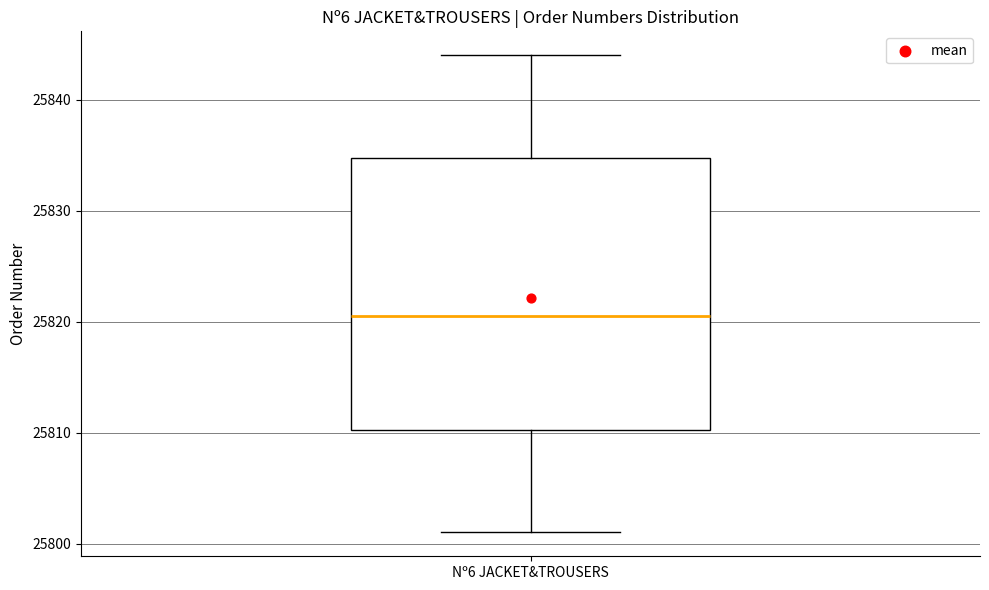

Where does the median line of the box for Nº6 JACKET&TROUSERS sit on the y-axis? The values are not printed on the chart, so give them approximately, as read against the axis.

25821